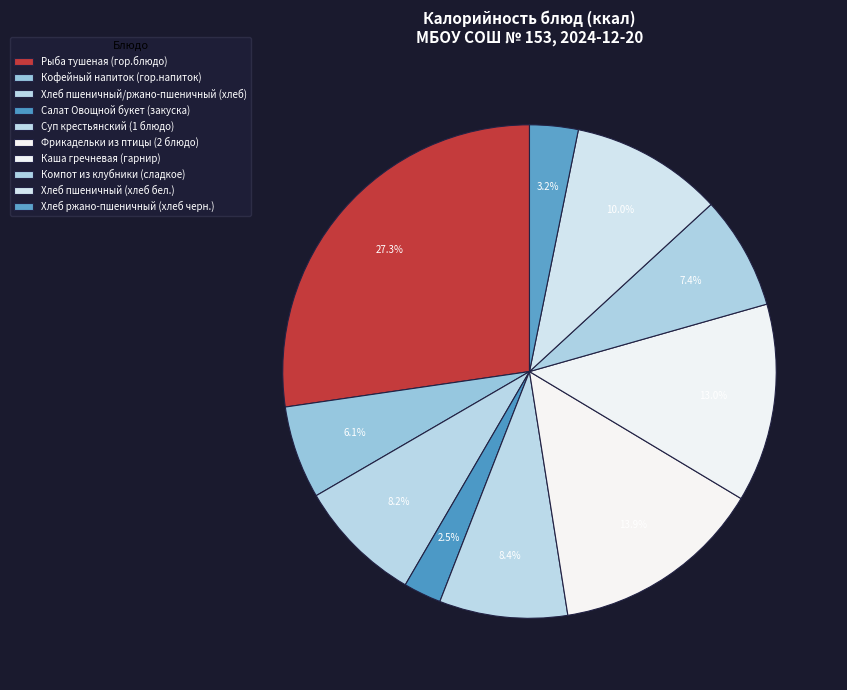

Between Салат Овощной букет (закуска) and Хлеб пшеничный/ржано-пшеничный (хлеб), which is larger?

Хлеб пшеничный/ржано-пшеничный (хлеб)